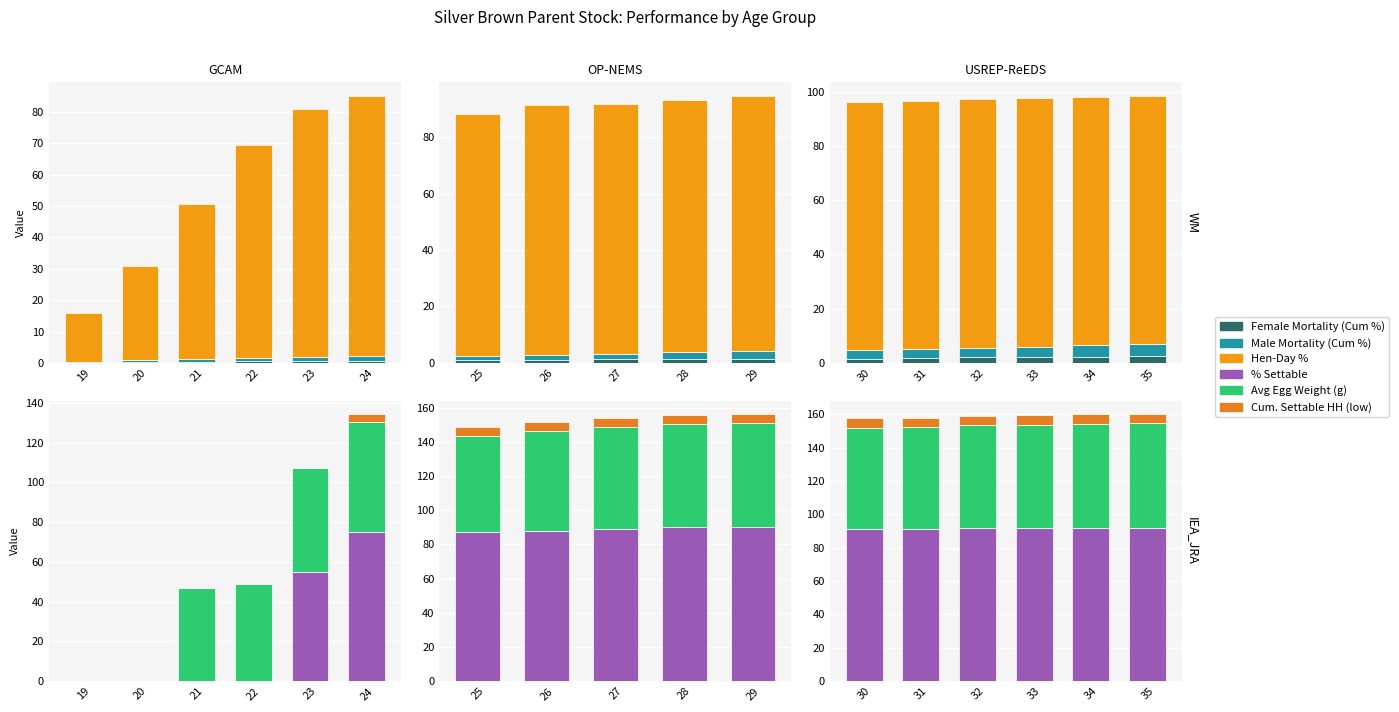

What is the value of the Cum. Settable HH (low) bar at the 5th from the left?

5.6